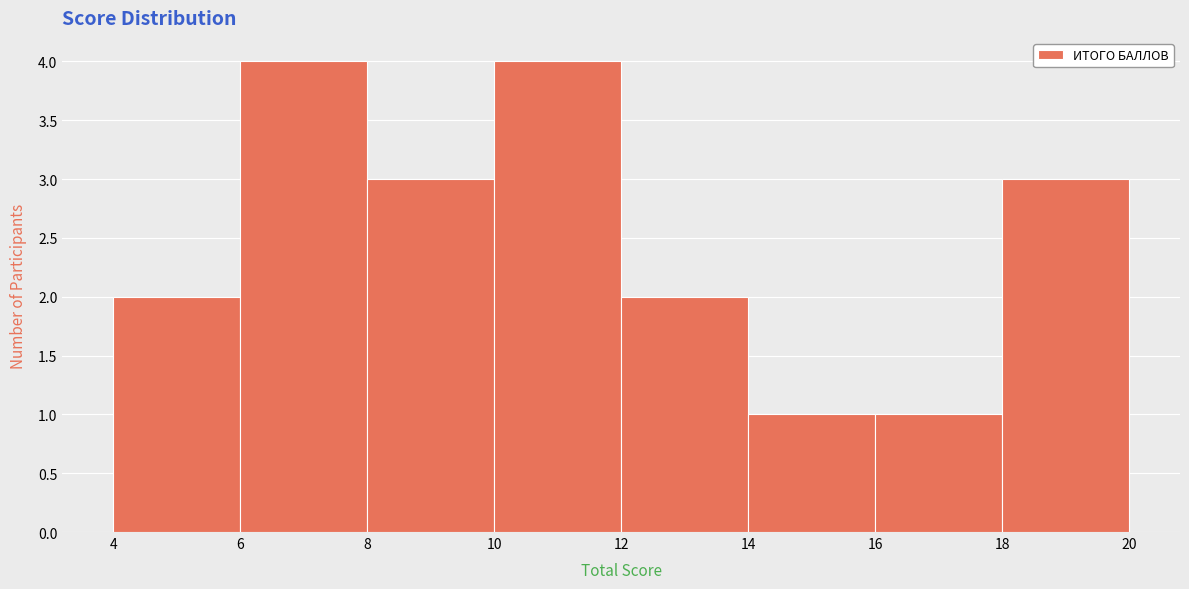

Reading left to right, transcribe this chart: for each bar, give the range it covers on the x-axis and its height. The values are not printed on the chart, so give them approximately, as read against the axis.

4 to 6: 2
6 to 8: 4
8 to 10: 3
10 to 12: 4
12 to 14: 2
14 to 16: 1
16 to 18: 1
18 to 20: 3